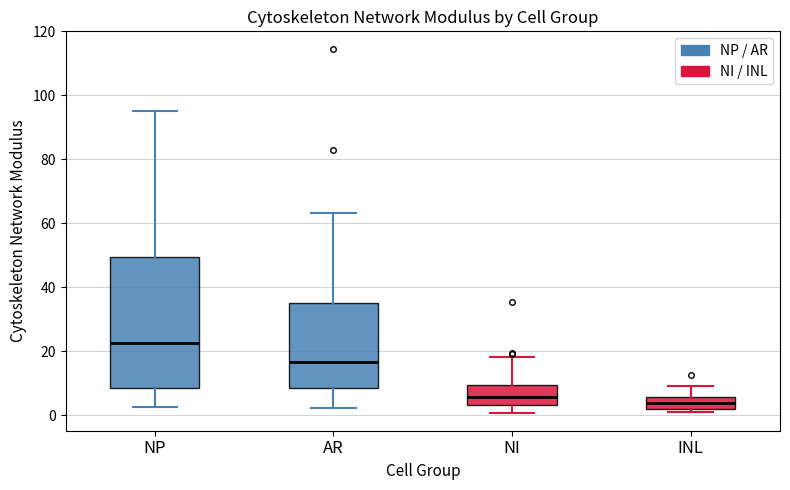

Reading left to right, read every box against the y-axis: the position of its median line, the range the box covers, and the ends of its whiskers. The values are not printed on the chart, so give them approximately, as read against the axis.

NP: median 22, box 8 to 50, whiskers 2 to 94
AR: median 16, box 8 to 36, whiskers 2 to 64
NI: median 6, box 4 to 10, whiskers 0 to 18
INL: median 4, box 2 to 6, whiskers 2 (just below the box's lower edge) to 10